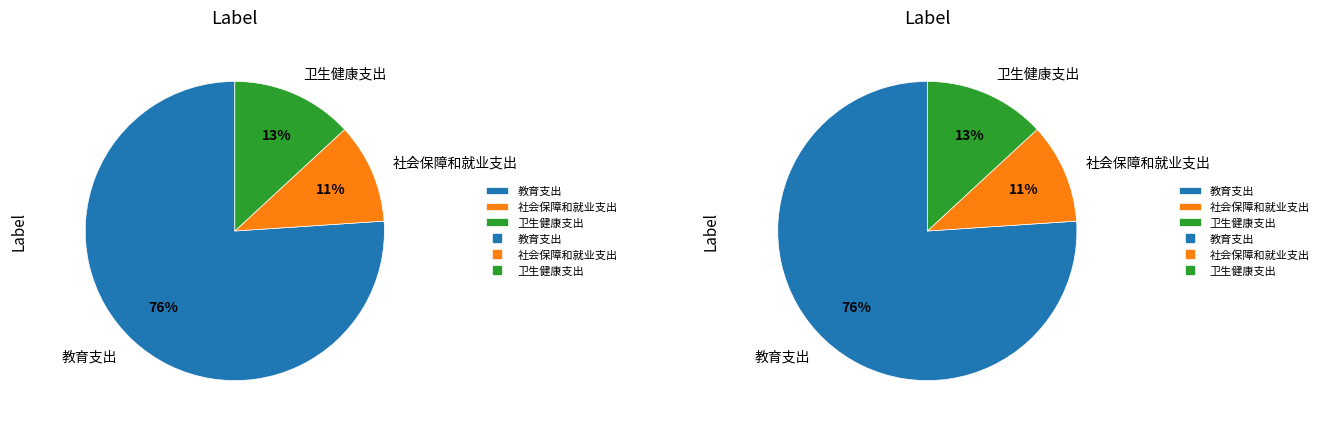

Is it true that 社会保障和就业支出 is 11% of the pie?

True